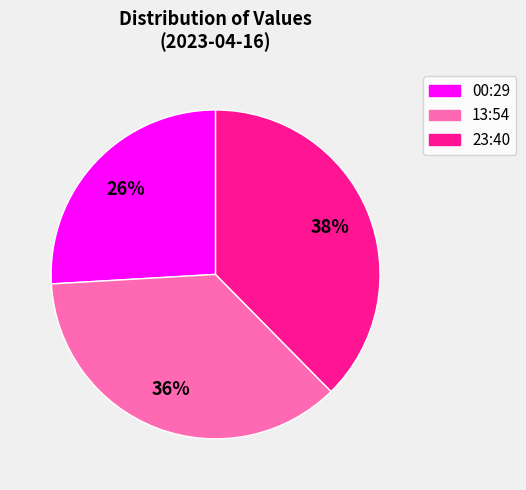

Do 00:29 and 13:54 together represent more than half of the pie?

Yes